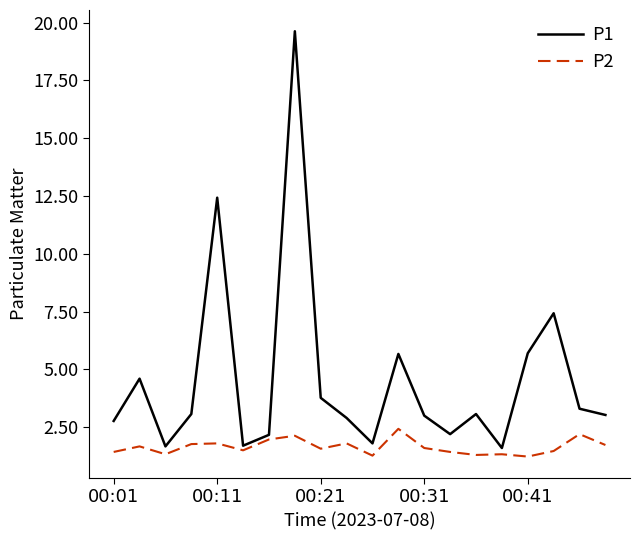

What is the sum of all P1 values?

91.5